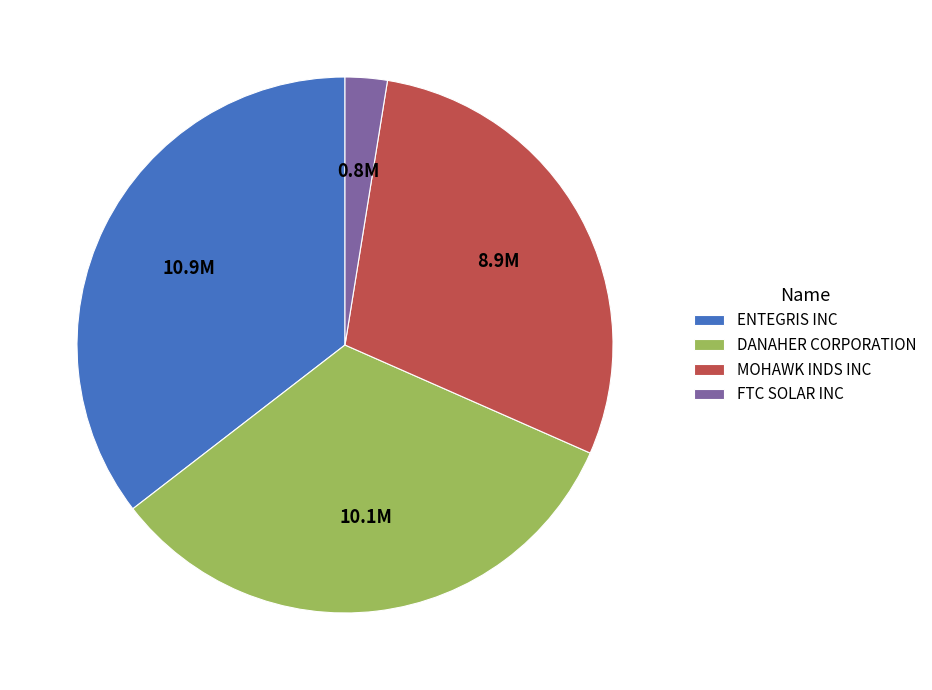

Does DANAHER CORPORATION represent more than half of the total?

No